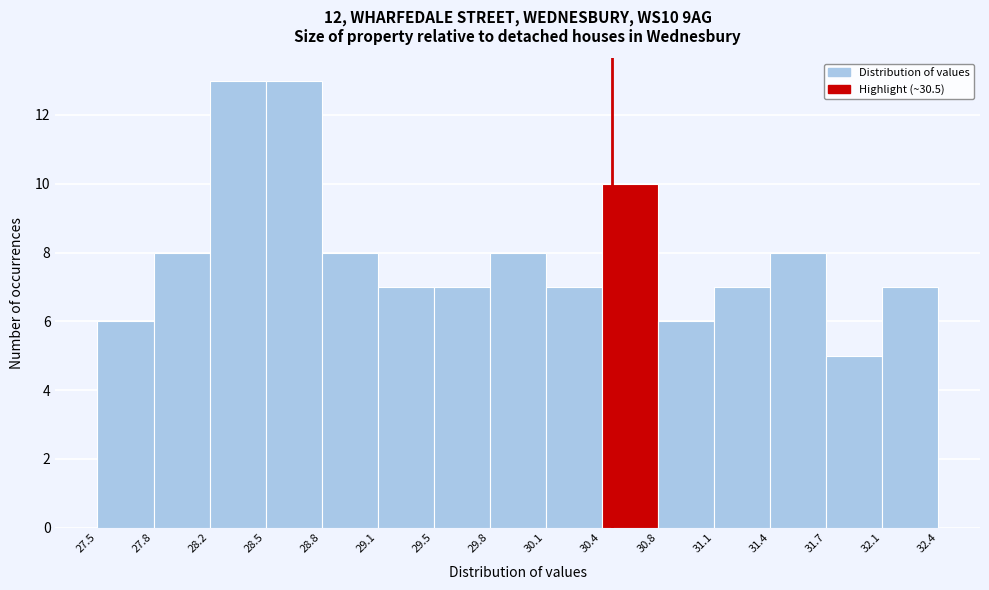

Reading left to right, list every bar in this chart as the range it spans on the x-axis followed by its height. The values are not printed on the chart, so give them approximately, as read against the axis.

27.5 to 27.8: 6
27.8 to 28.2: 8
28.2 to 28.5: 13
28.5 to 28.8: 13
28.8 to 29.1: 8
29.1 to 29.5: 7
29.5 to 29.8: 7
29.8 to 30.1: 8
30.1 to 30.4: 7
30.4 to 30.8: 10
30.8 to 31.1: 6
31.1 to 31.4: 7
31.4 to 31.7: 8
31.7 to 32.1: 5
32.1 to 32.4: 7